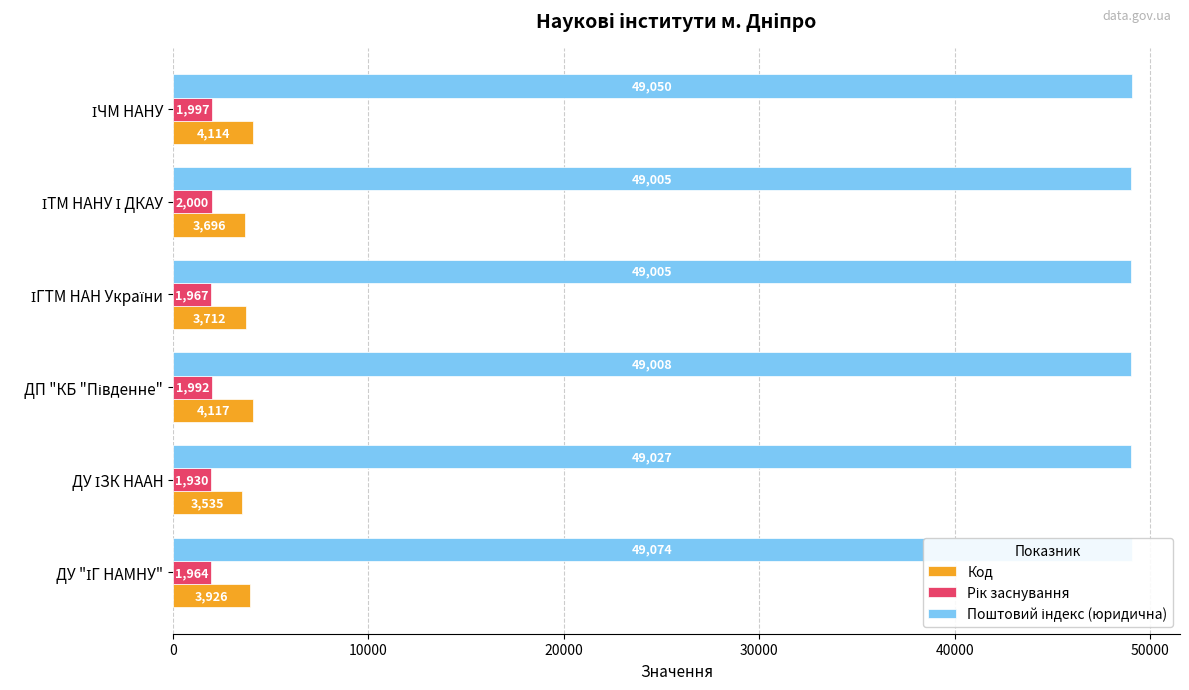

What is the lowest value of the Код series?

3535